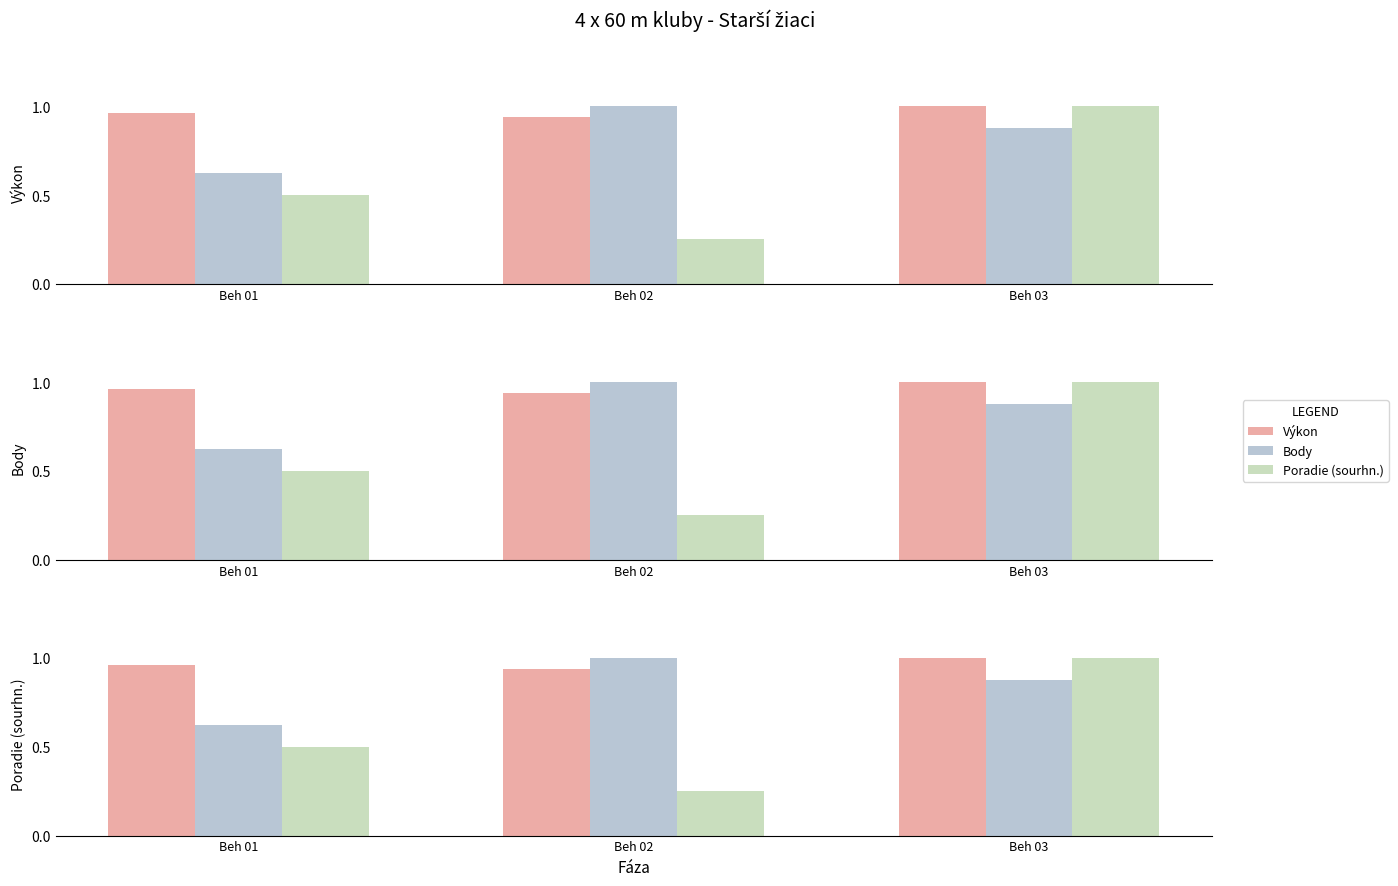

Which category has the lowest value across all series?

Beh 02